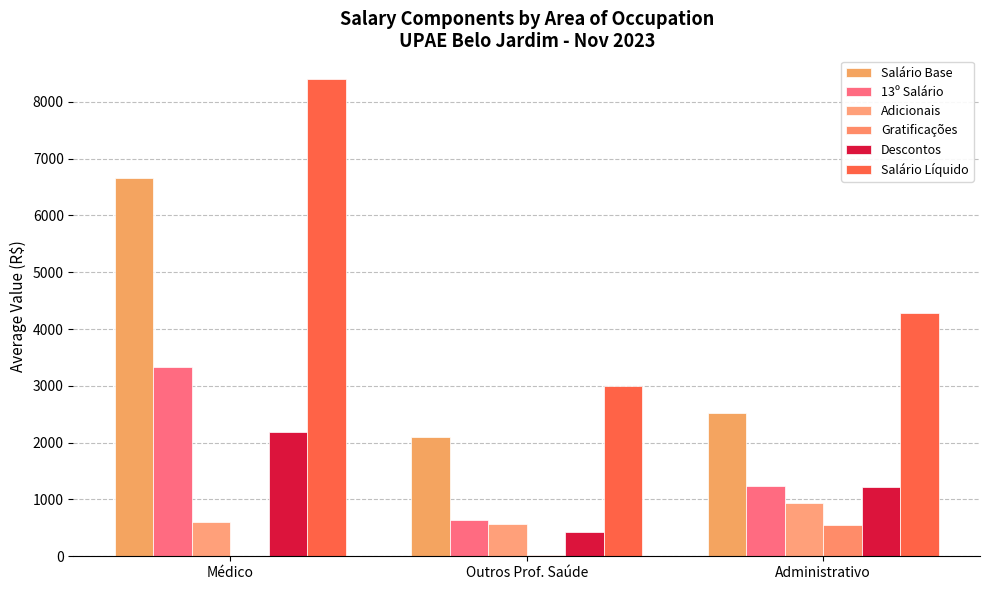

What is the difference between the maximum and minimum values in the Adicionais series?

379.3